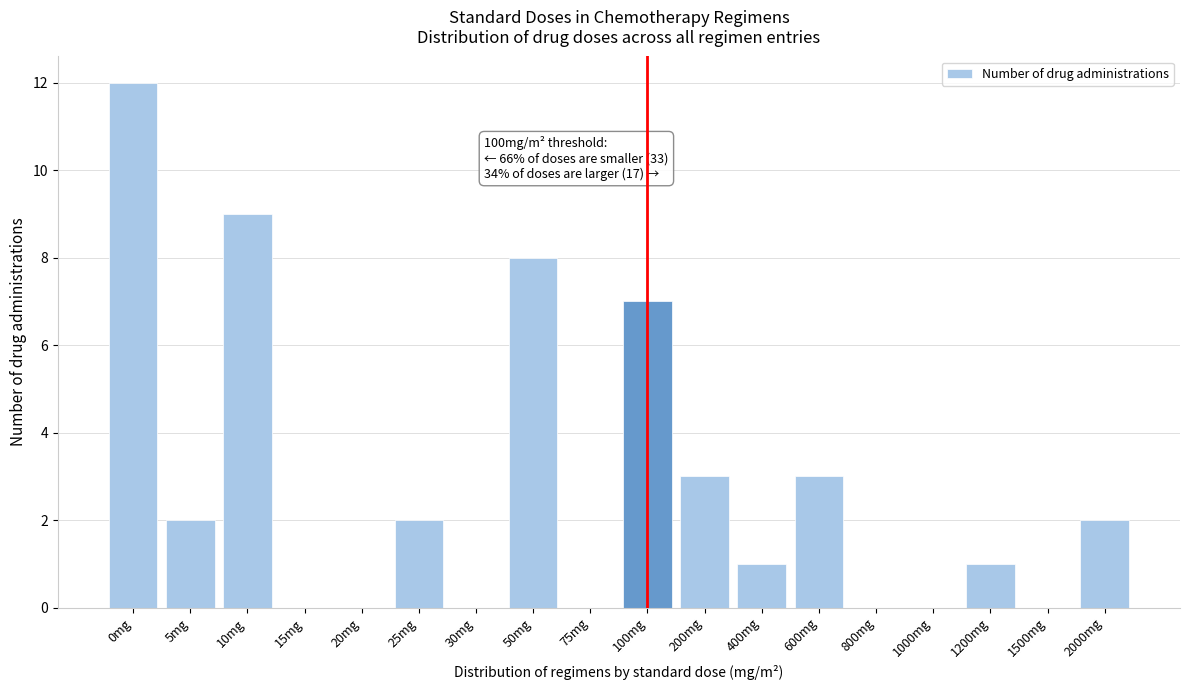

Reading left to right, transcribe all the data shown in this chart.

0mg=12	5mg=2	10mg=9	15mg=0	20mg=0	25mg=2	30mg=0	50mg=8	75mg=0	100mg=7	200mg=3	400mg=1	600mg=3	800mg=0	1000mg=0	1200mg=1	1500mg=0	2000mg=2